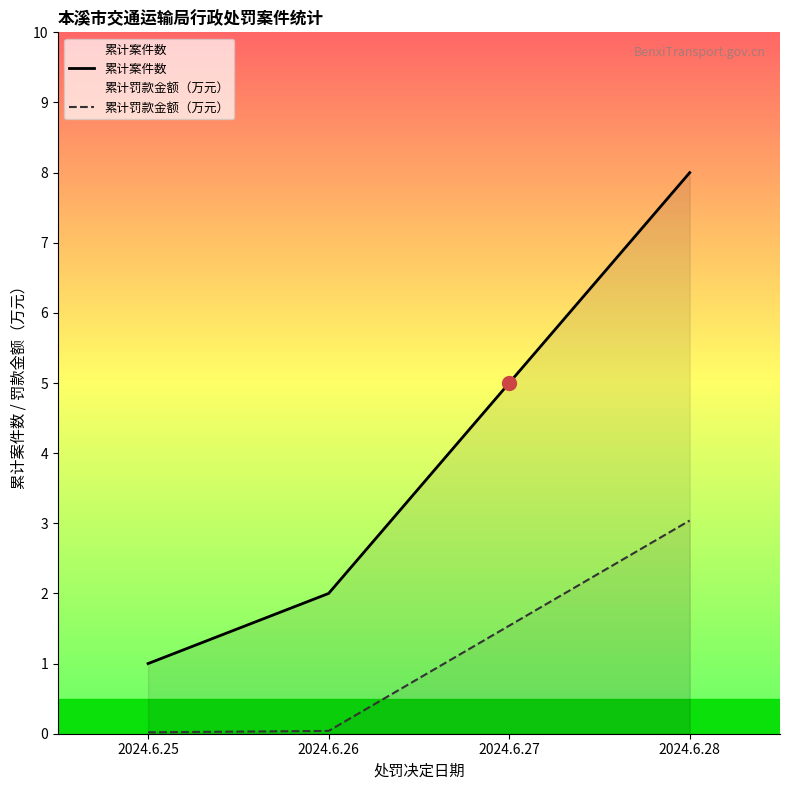

What is the value of the 累计罚款金额（万元） point at the 3rd from the left?

1.5